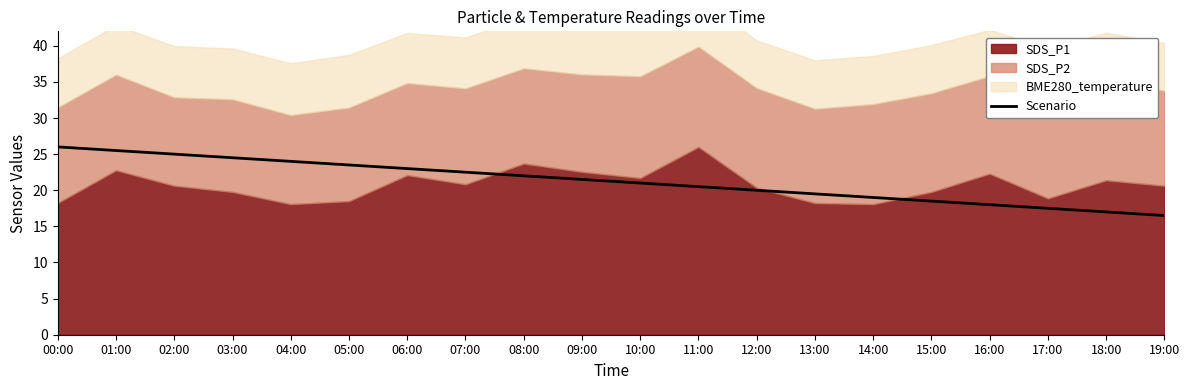

Is it true that the value at 10:00 is 30.2?

False